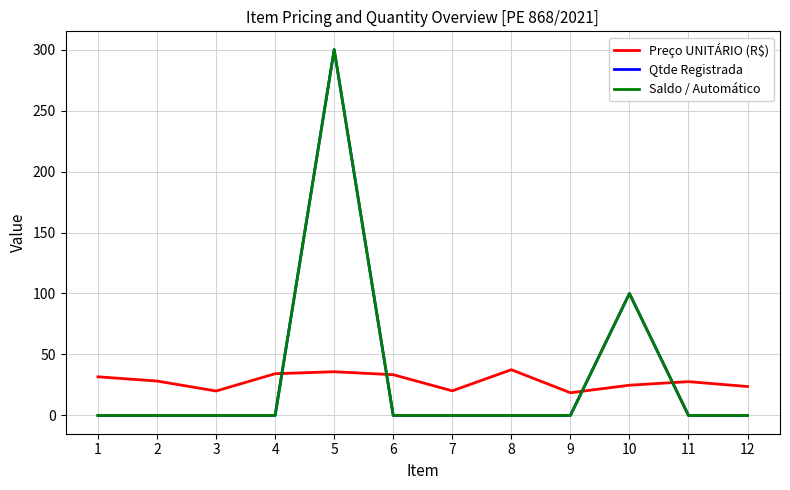

At how many categories does at least one series exceed 41?

2